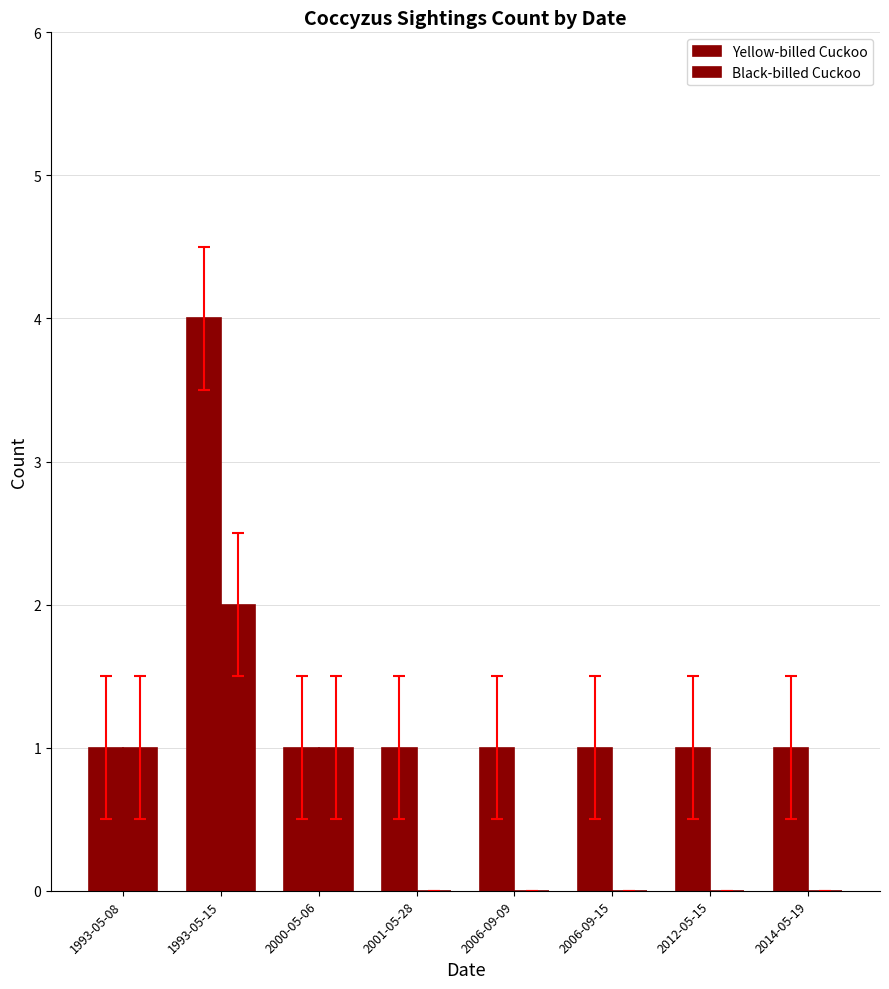

How many series are shown in this chart?

2